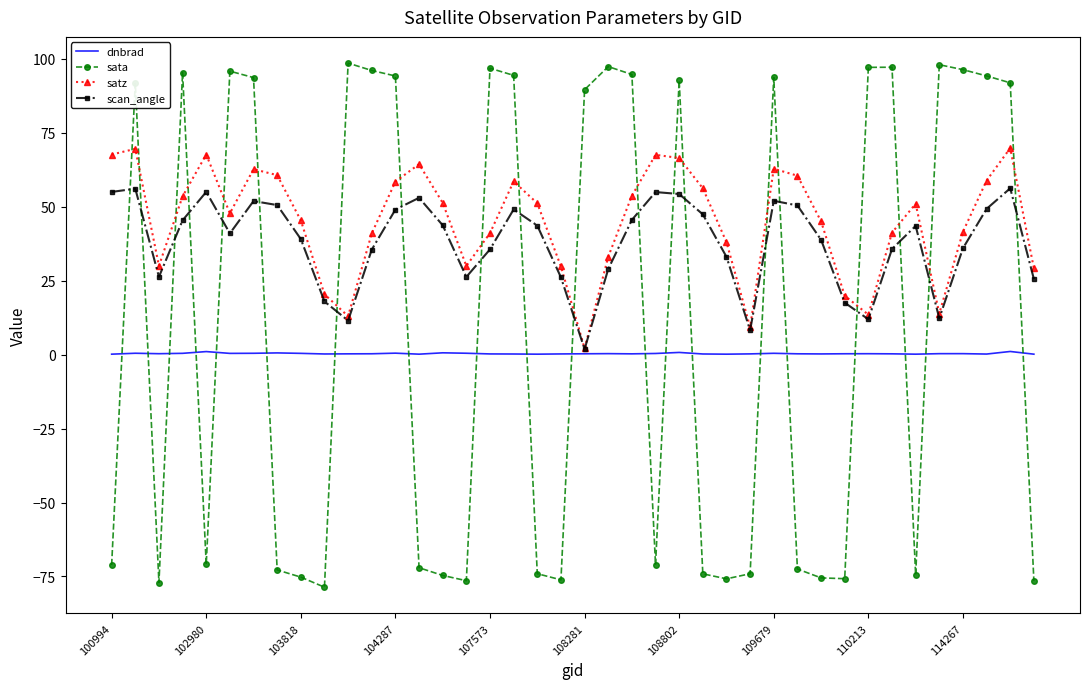

Rank the series by their maximum value, from highest to lowest.

sata, satz, scan_angle, dnbrad